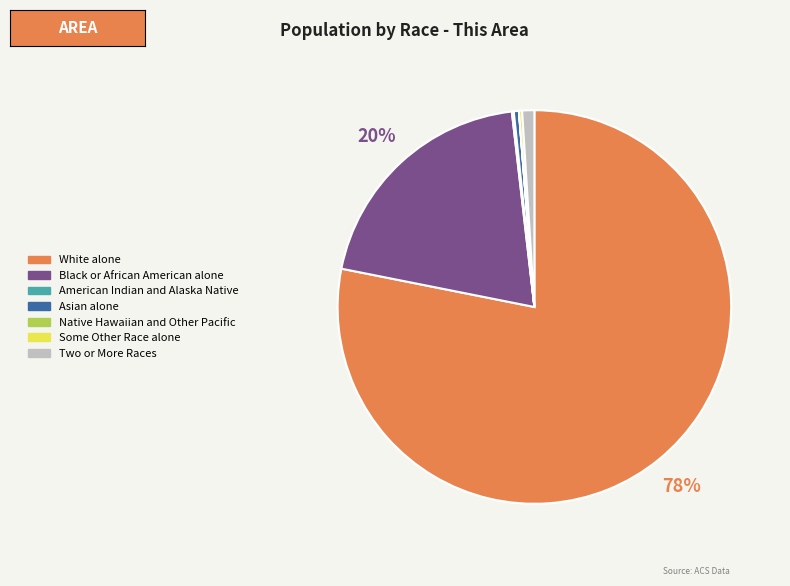

True or false: Black or African American alone accounts for 20% of the total.

True